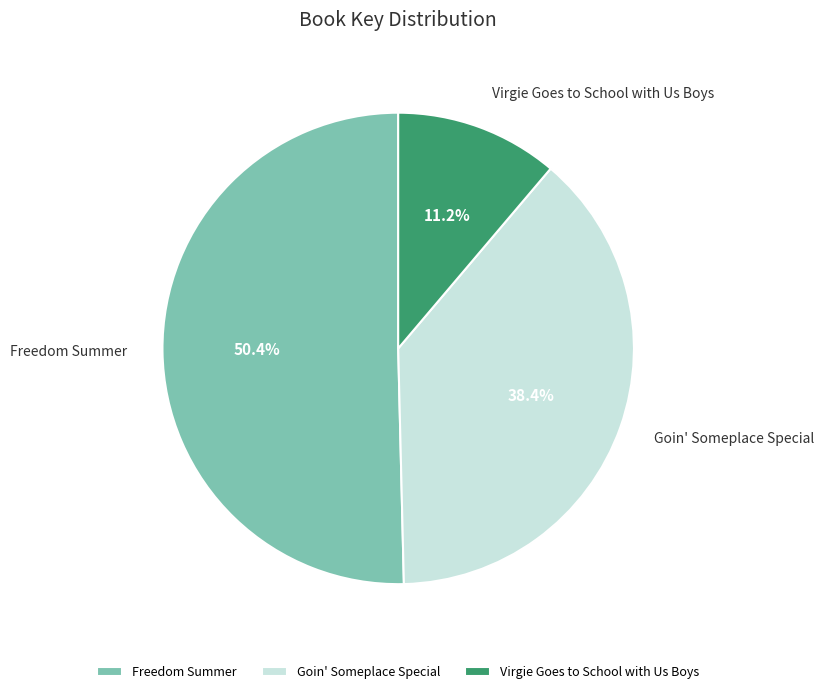

To the nearest percent, what is the average slice percentage?

33%